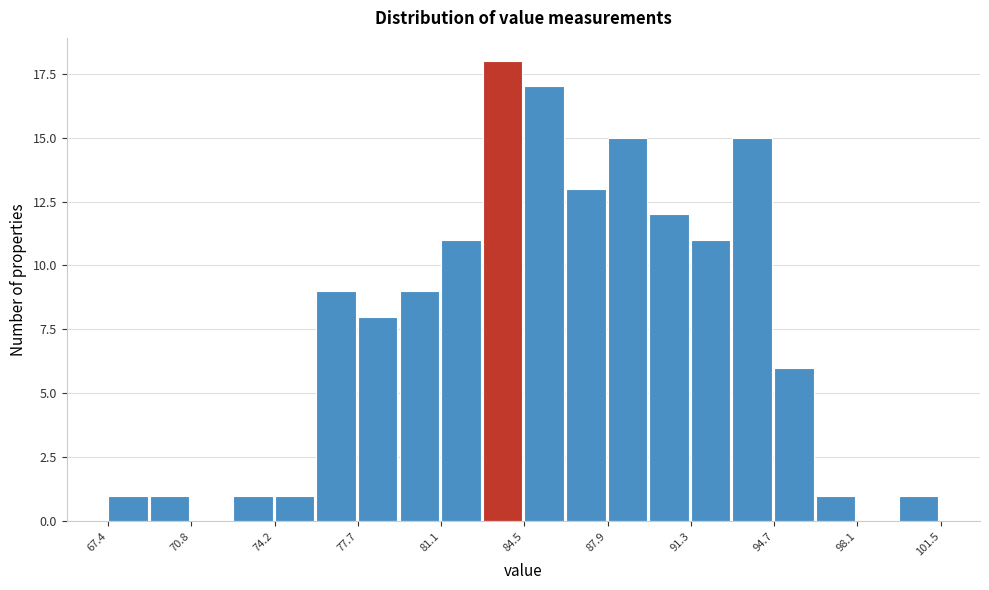

Around what value on the x-axis is the tallest bar? Give the approximate position of its centre, as read against the axis.

83.5